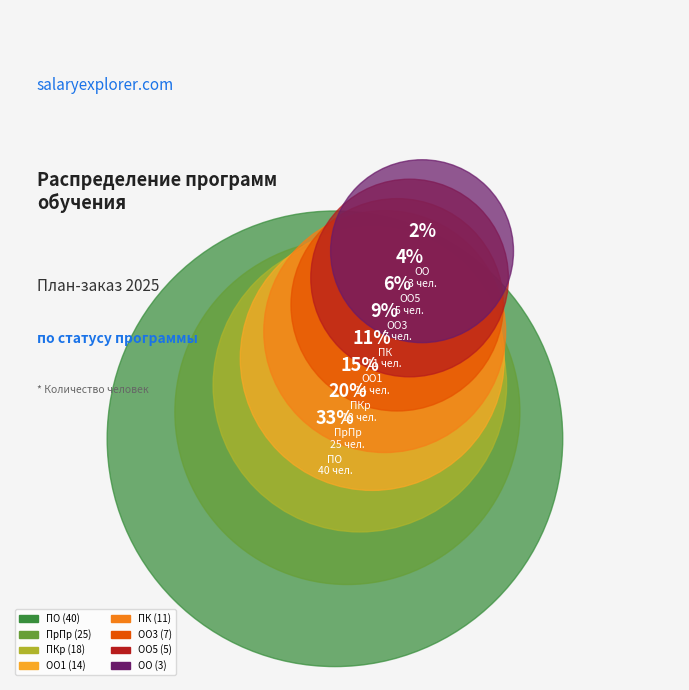

Approximately how many times larger is the value at ОО compared to ОО3?

0.4